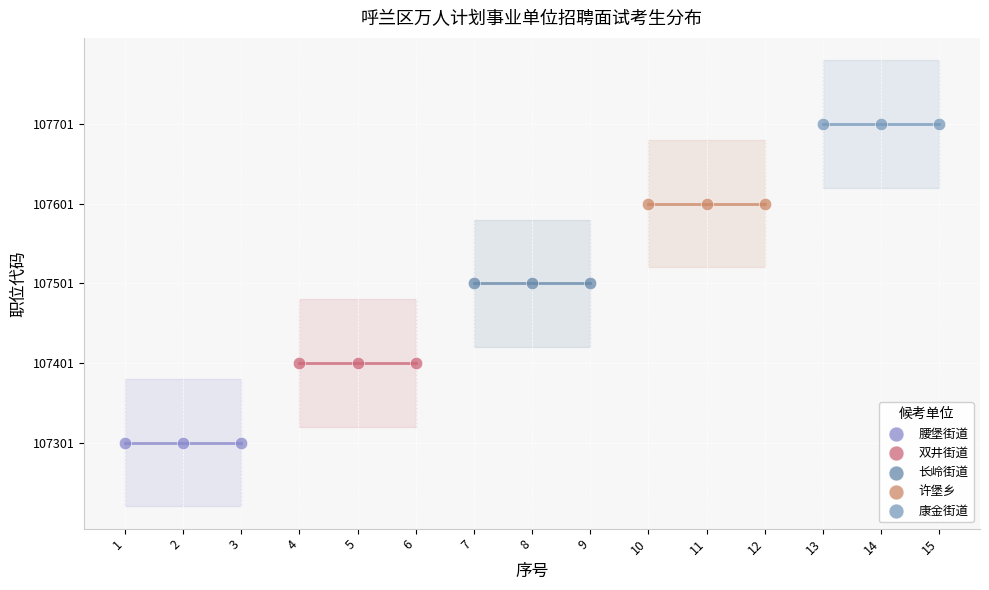

What are all the series names shown in the legend?

腰堡街道, 双井街道, 长岭街道, 许堡乡, 康金街道